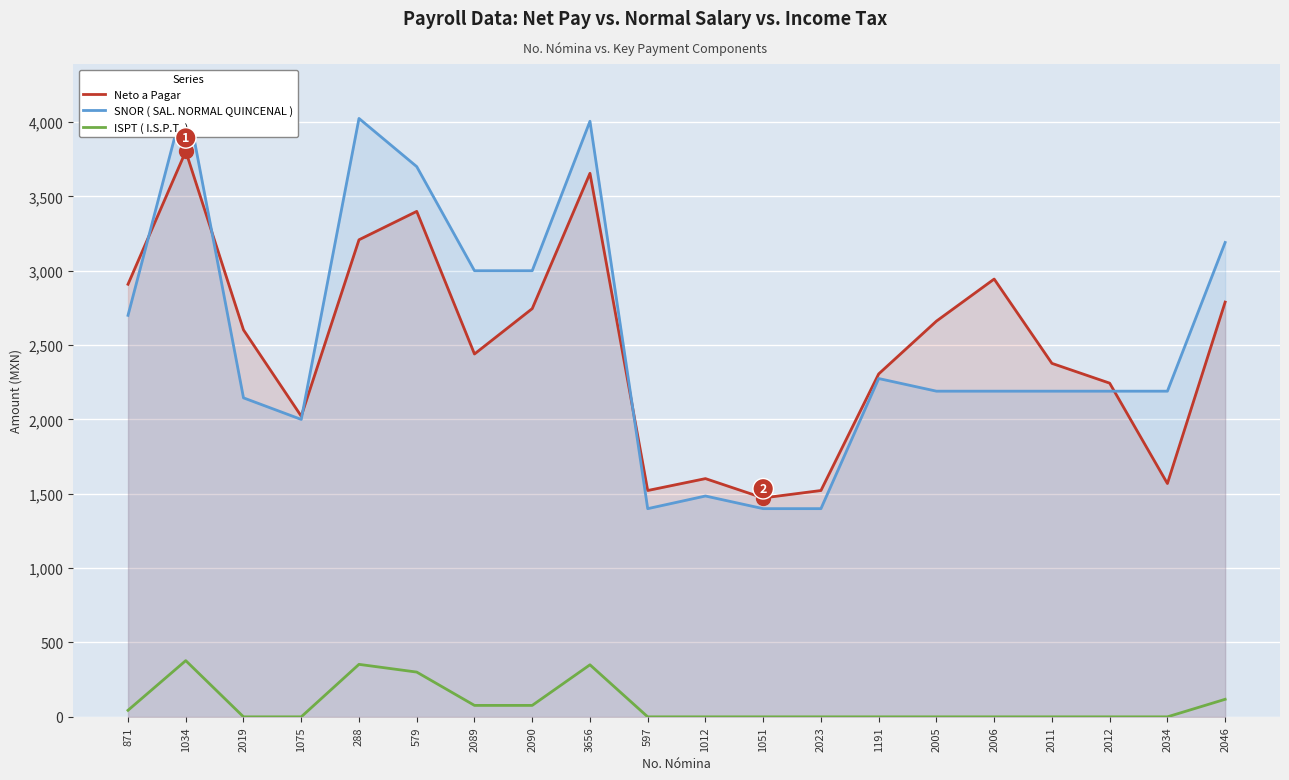

At which category is the sum across all series the highest?

1034